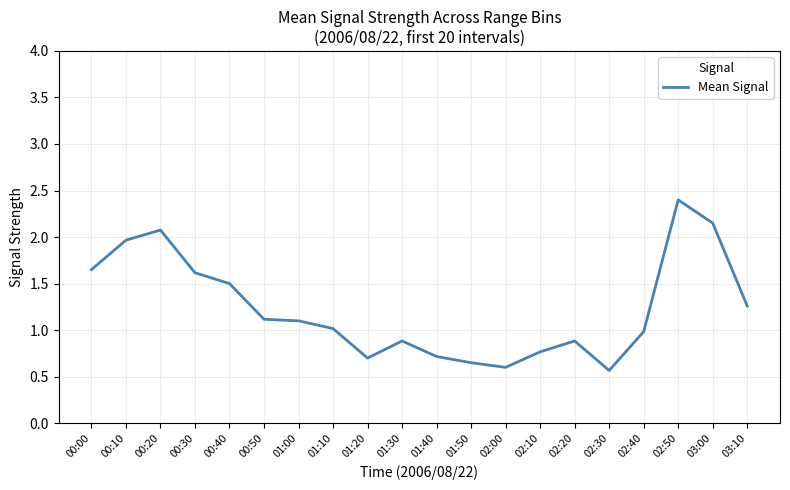

The chart shows a value of 1.0 at 01:50. True or false?

False